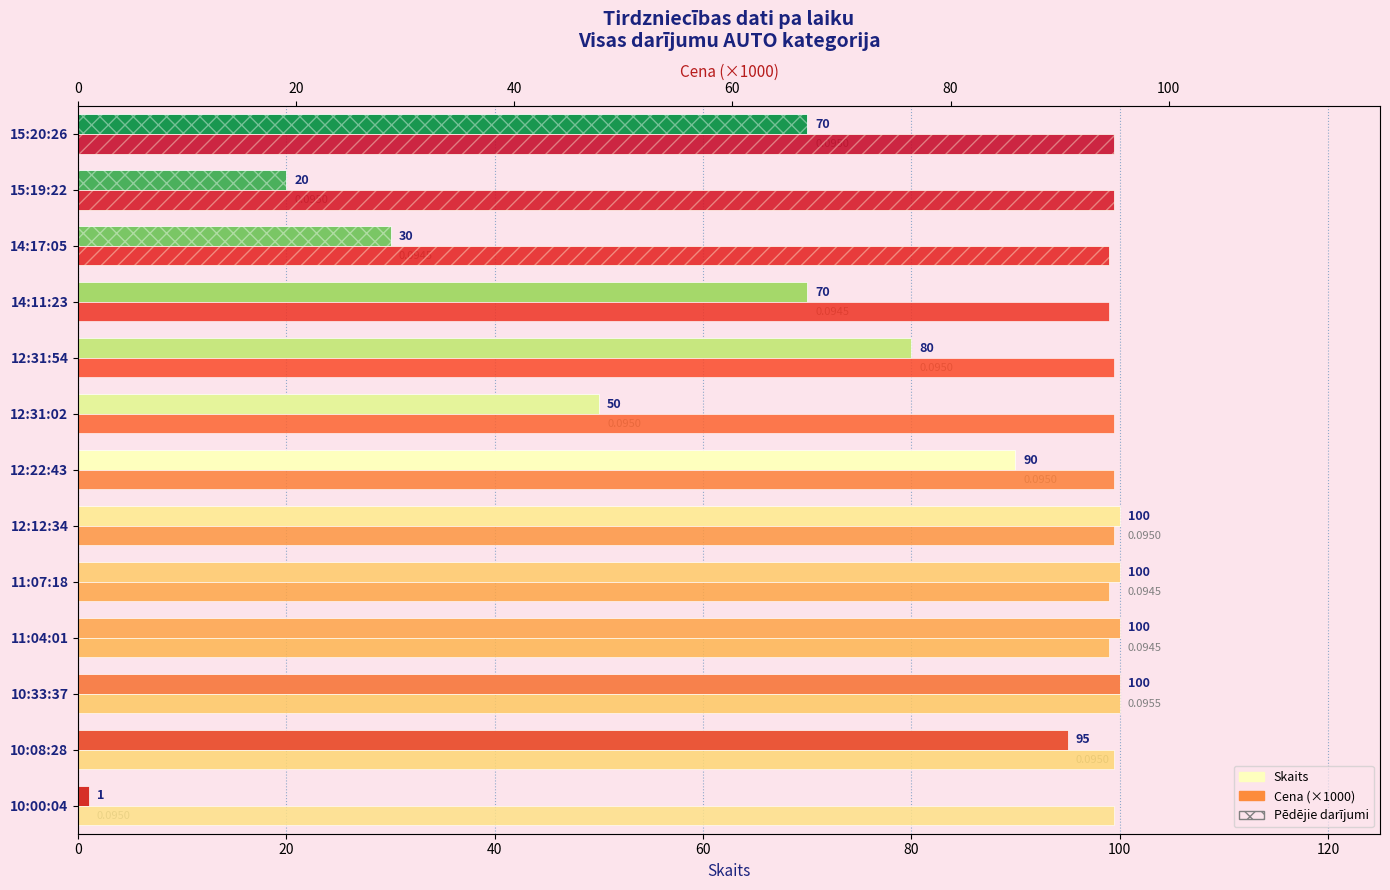

What is the difference between the maximum and minimum values in the Cena (×1000) series?

1.0